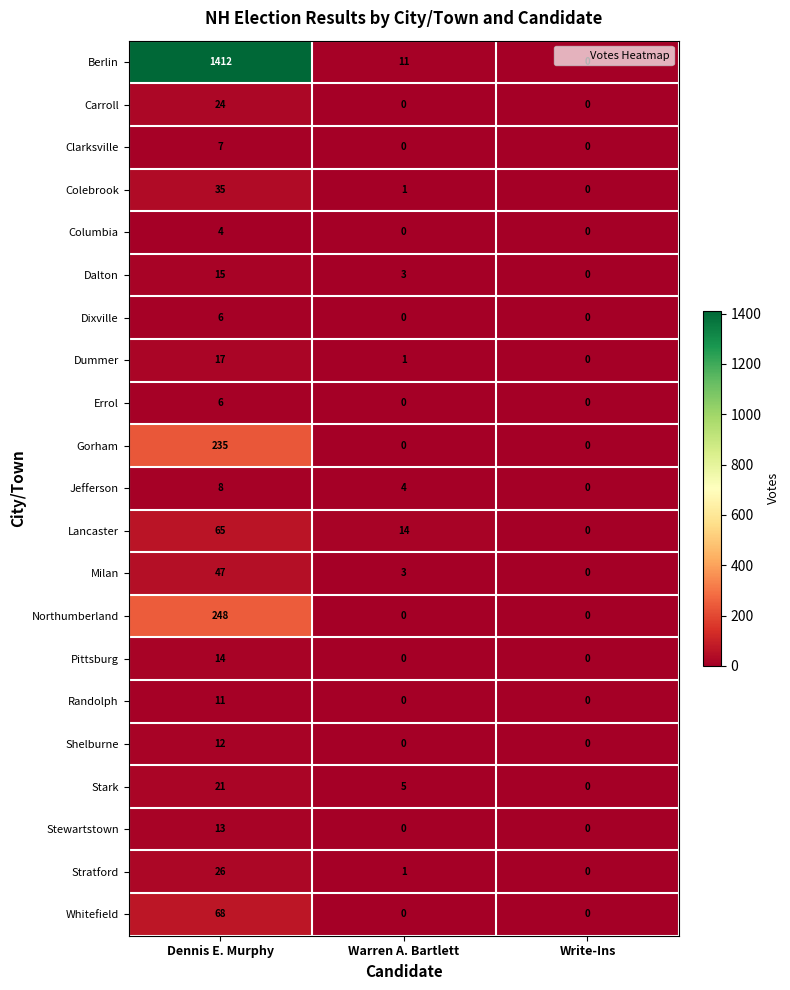

What value does the Carroll series have at Dennis E. Murphy, to the nearest 10?

20